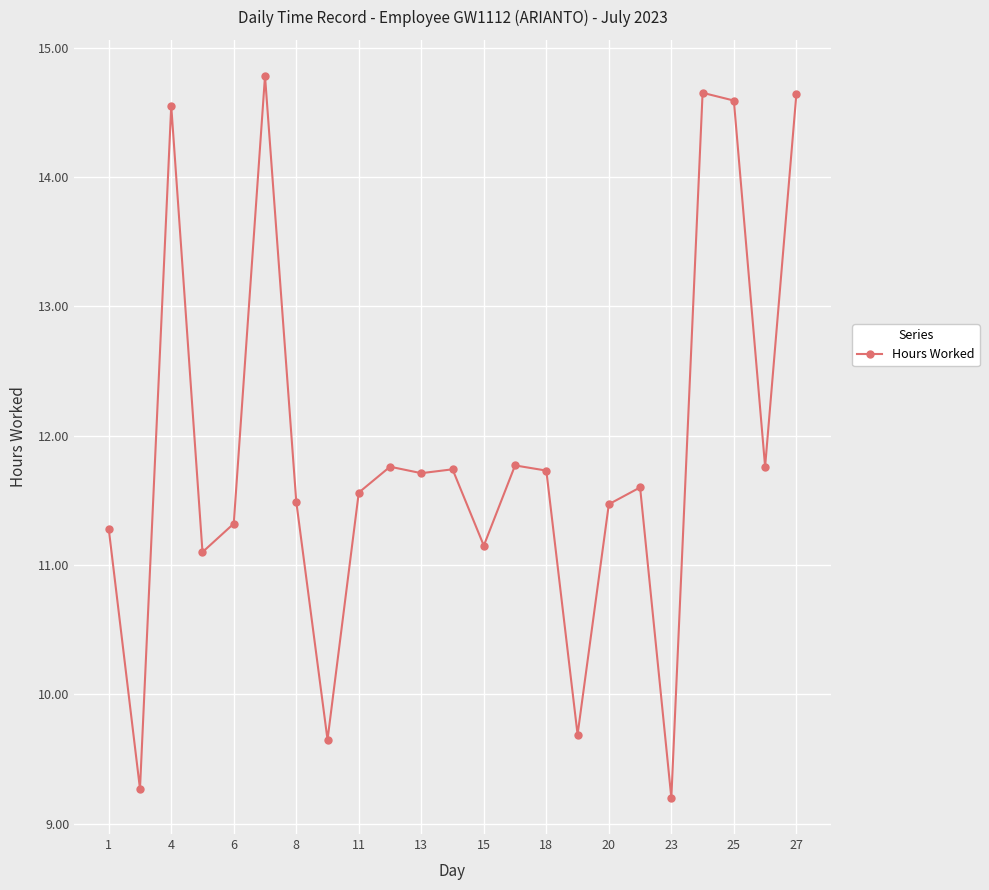

What is the difference between the maximum and minimum values?

5.6